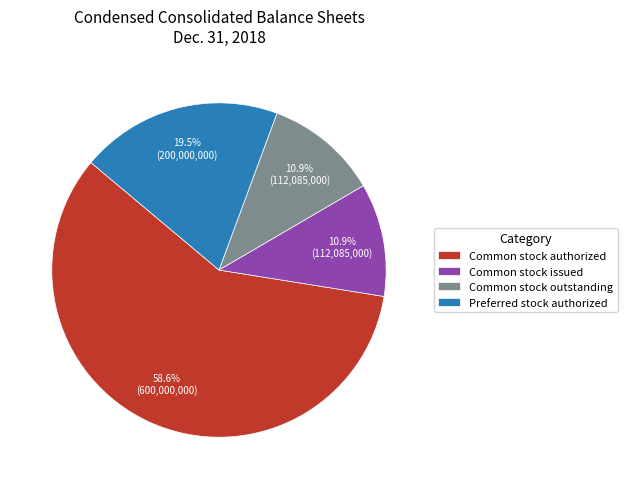

Between Common stock authorized and Preferred stock authorized, which is larger?

Common stock authorized